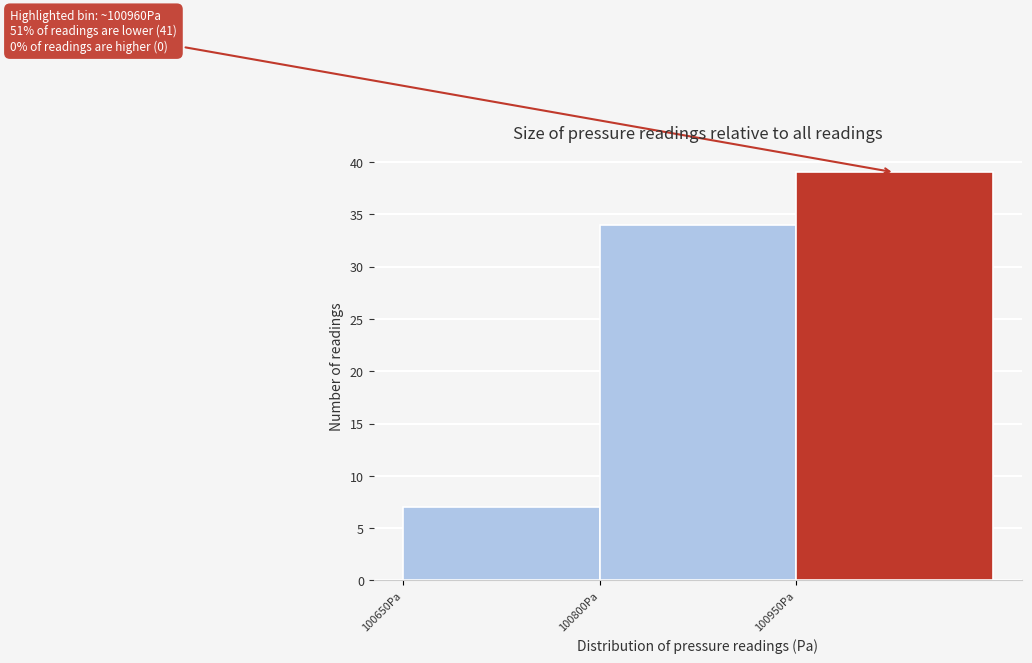

Over which range of the x-axis is the bar tallest?

100950 to 101100